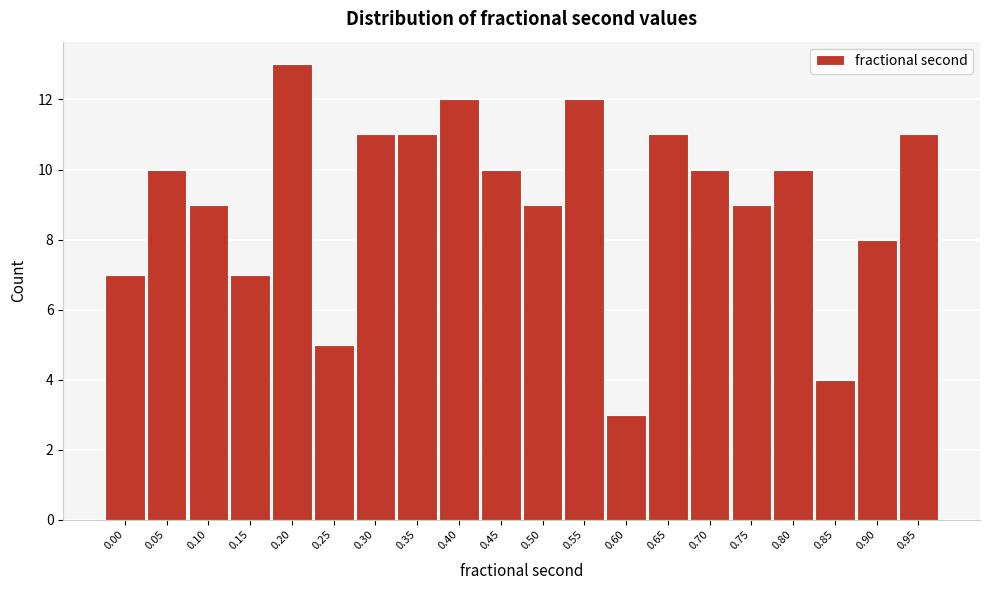

Reading left to right, what are all the values shown in this chart?

0.00=7	0.05=10	0.10=9	0.15=7	0.20=13	0.25=5	0.30=11	0.35=11	0.40=12	0.45=10	0.50=9	0.55=12	0.60=3	0.65=11	0.70=10	0.75=9	0.80=10	0.85=4	0.90=8	0.95=11